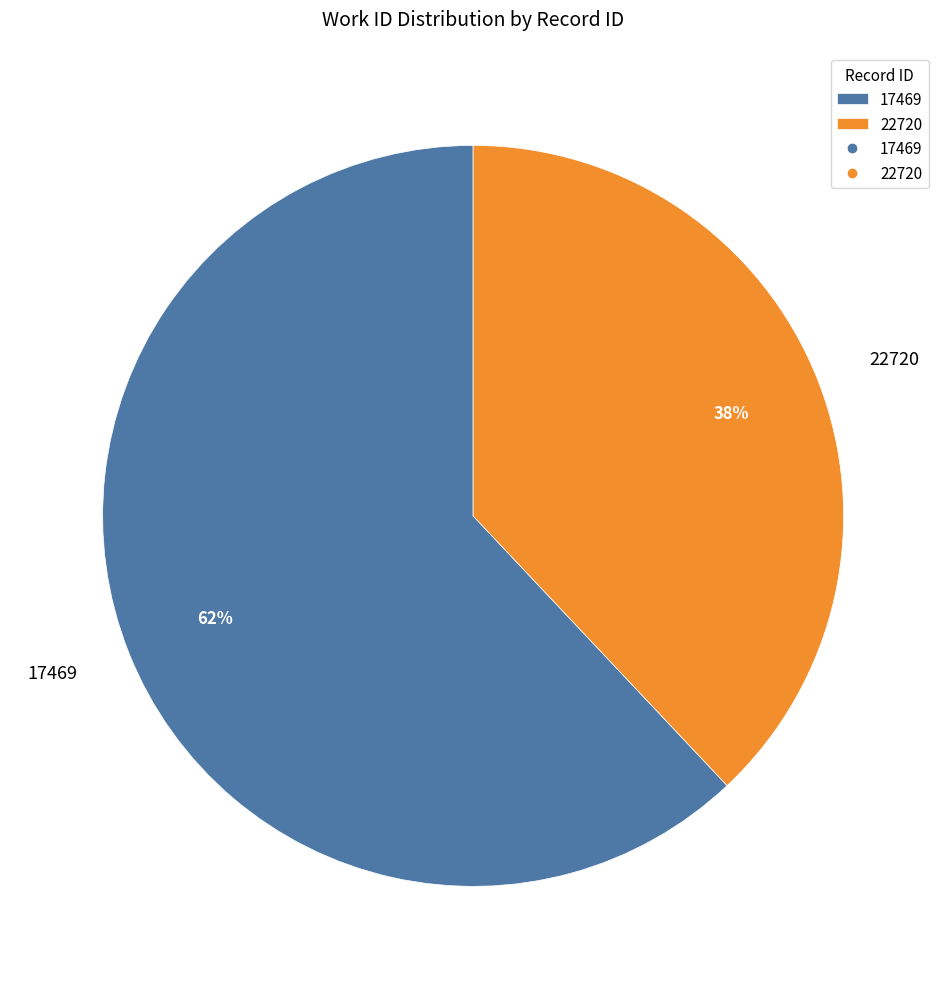

Which category has the biggest portion of the pie?

17469